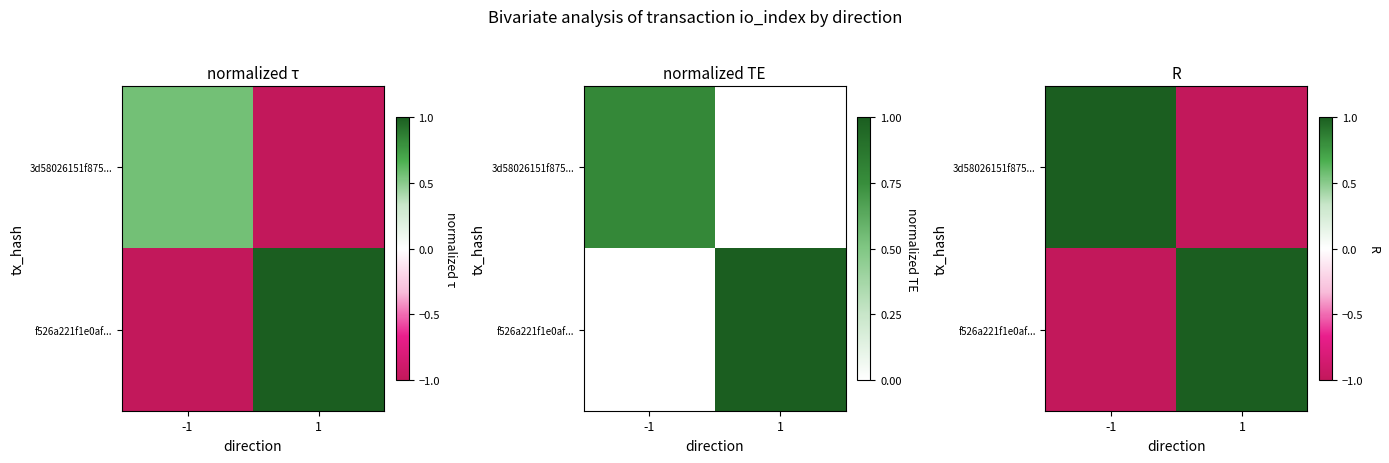

At how many categories does at least one series exceed 0?

2